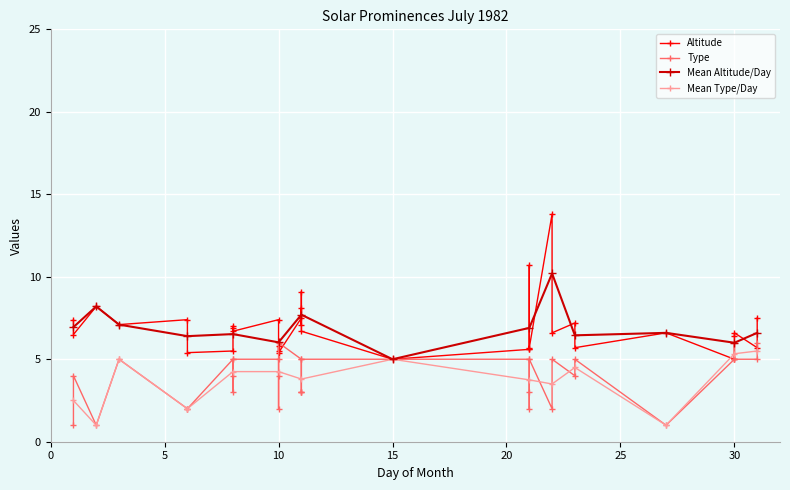

The value of Type at 11 is 2.1. True or false?

False